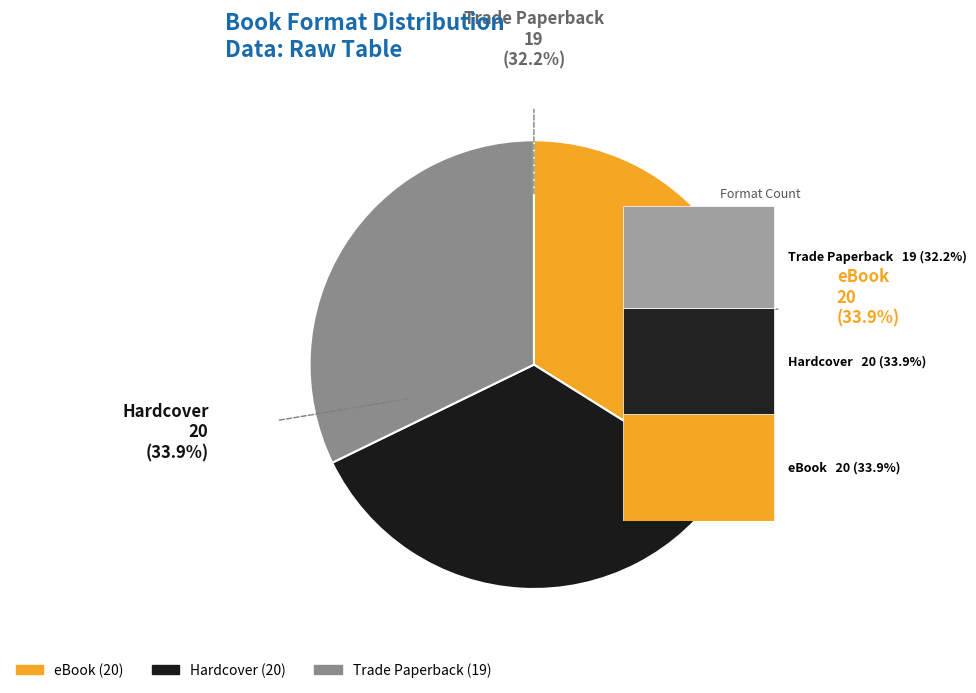

Count the number of slices in the pie.

3